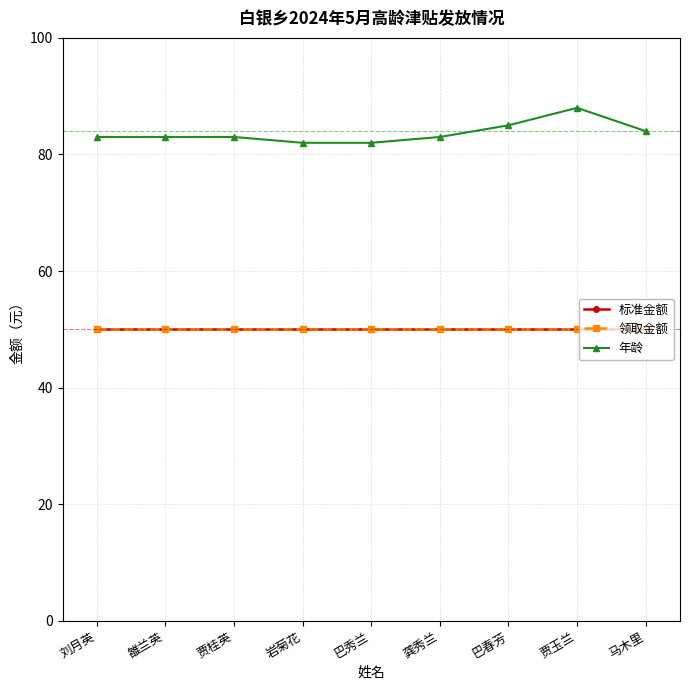

What is the maximum value shown in the chart?

88